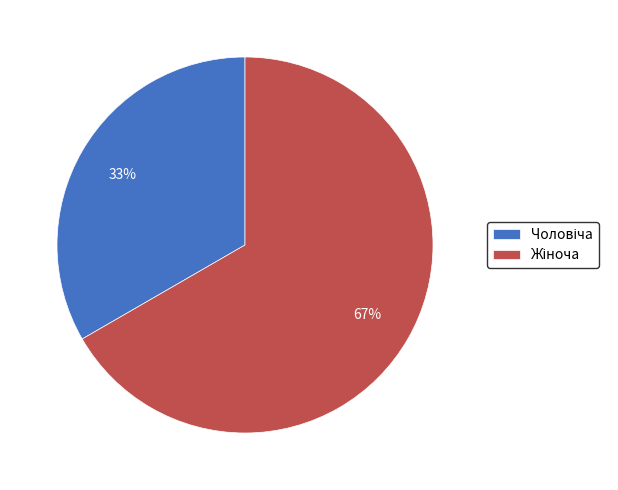

How many segments does this pie chart have?

2